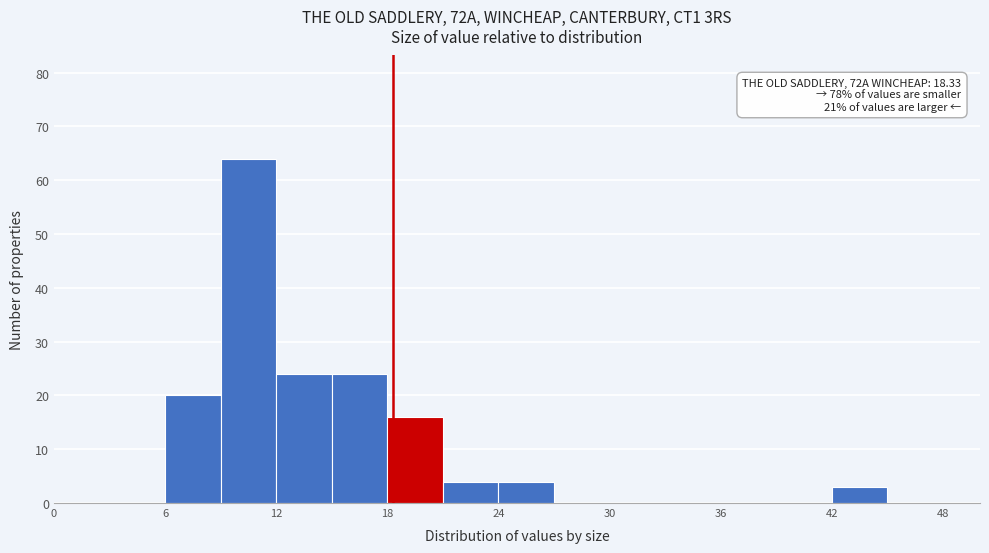

Around what value on the x-axis is the tallest bar? Give the approximate position of its centre, as read against the axis.

11